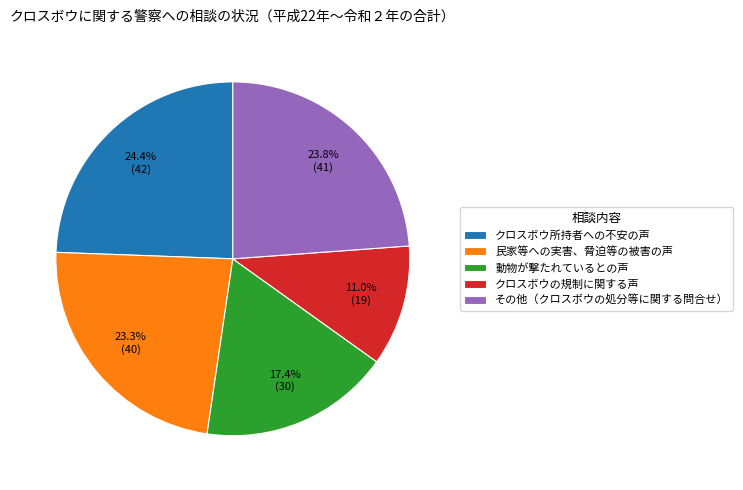

Is it true that クロスボウの規制に関する声 is 5% of the pie?

False